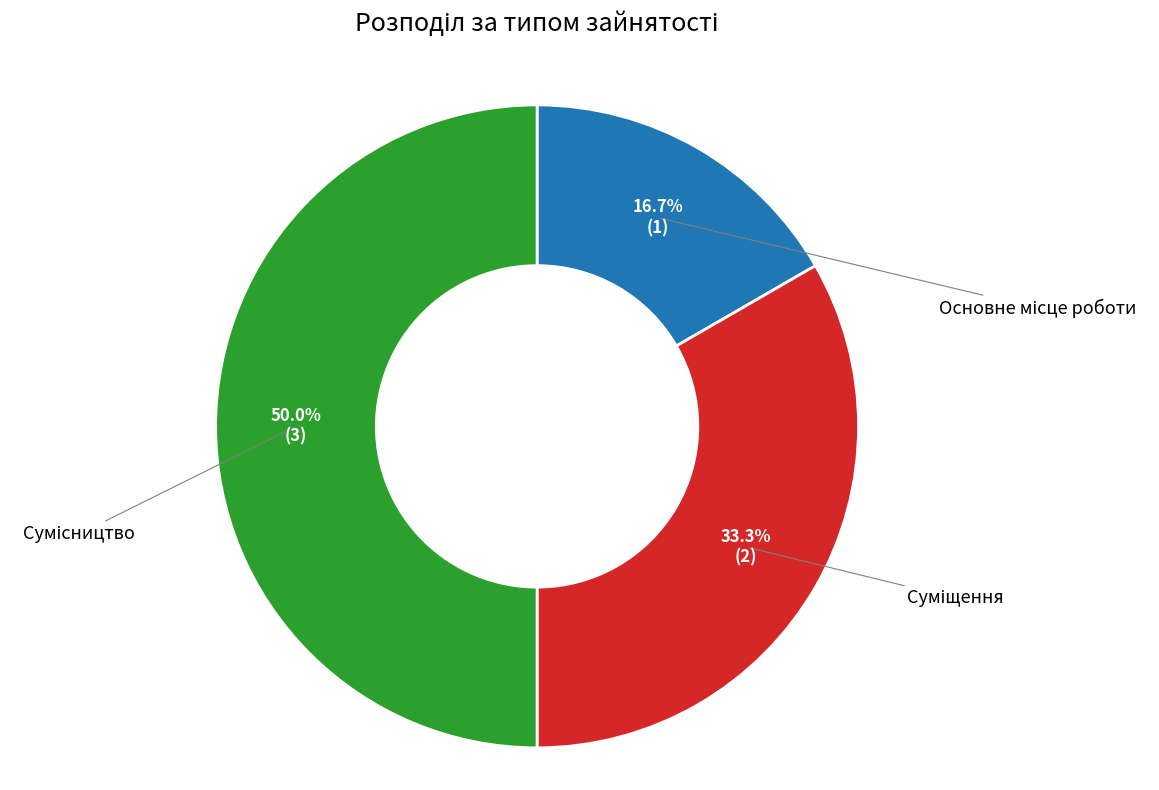

How many segments does this pie chart have?

3